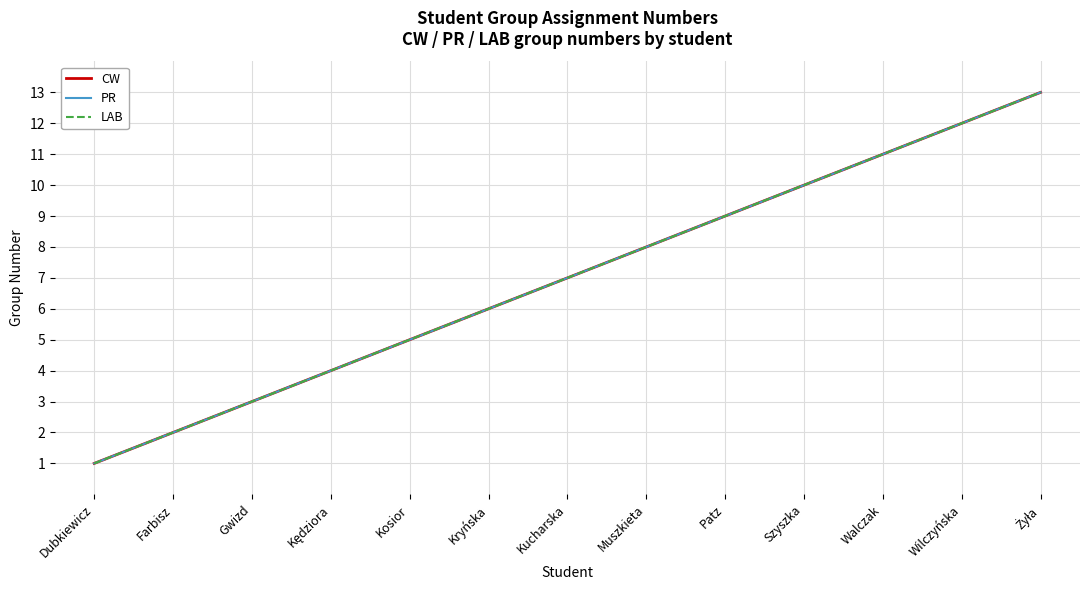

What is the value of the CW point at the 8th from the left?

8